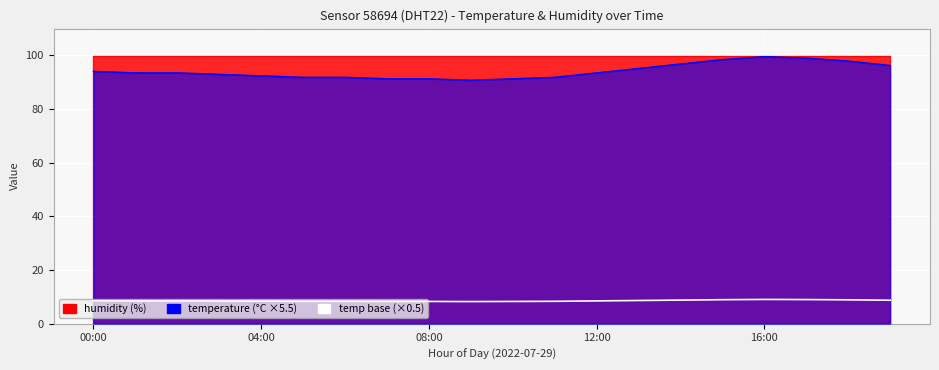

Which has a higher value, 5 or 13?

13